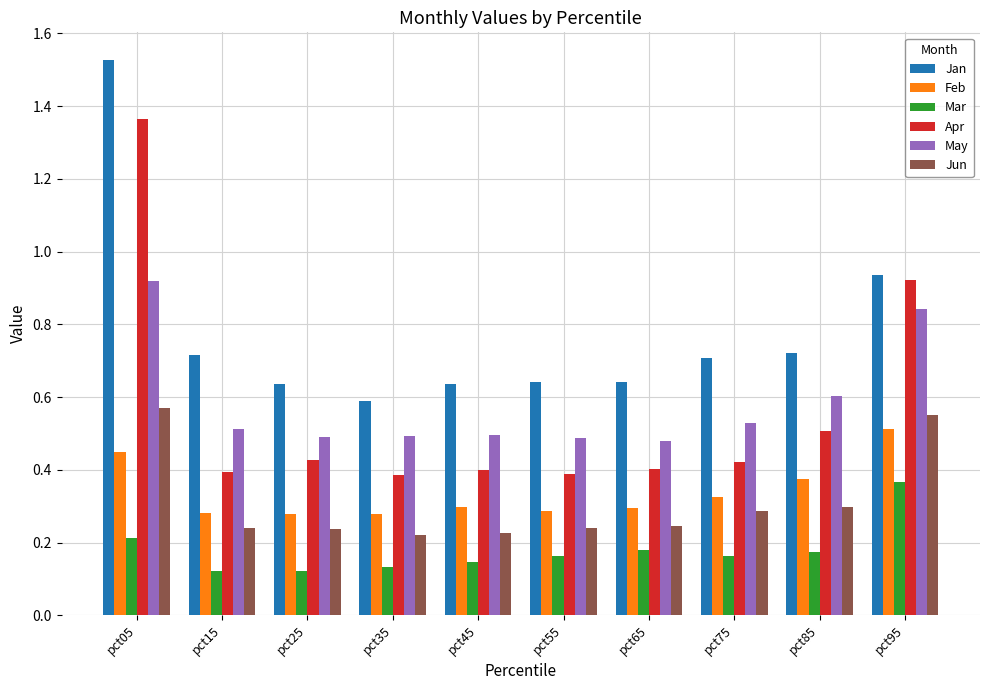

True or false: Feb has a value of 0.4 at pct85.

True